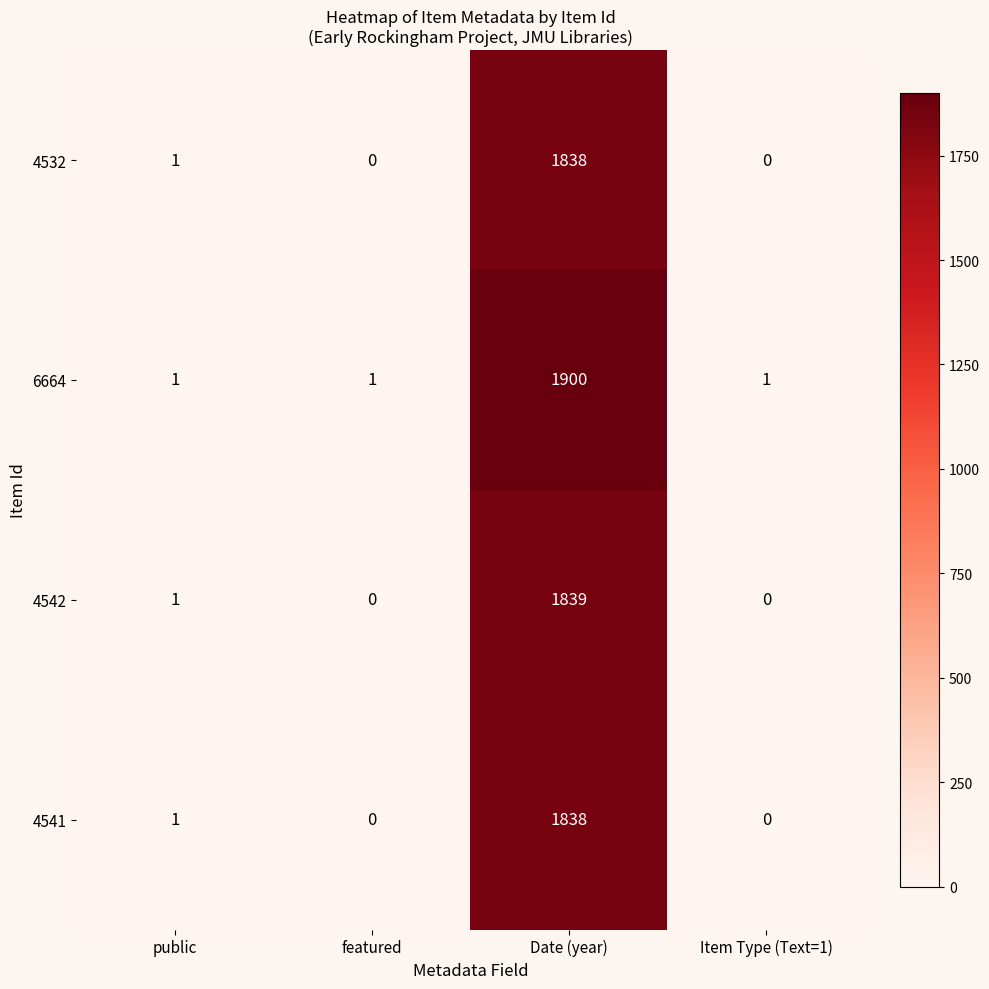

What is the maximum value shown in the chart?

1900